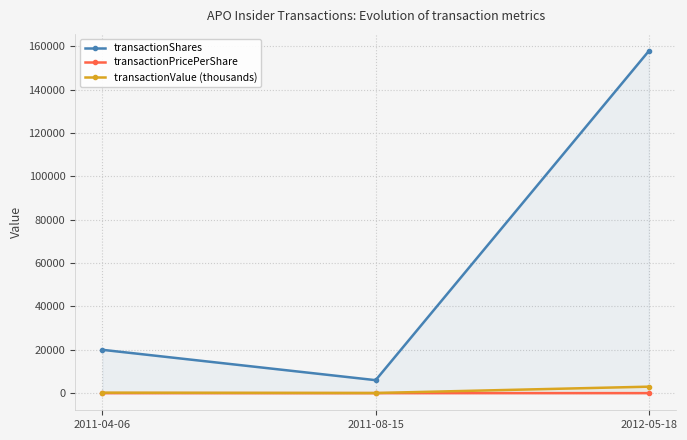

Reading right to left, what are all the values shown in this chart?

transactionShares: 157894.0	6000.0	20000.0
transactionPricePerShare: 19.0	13.4	11.8
transactionValue (thousands): 3000.0	80.6	236.9